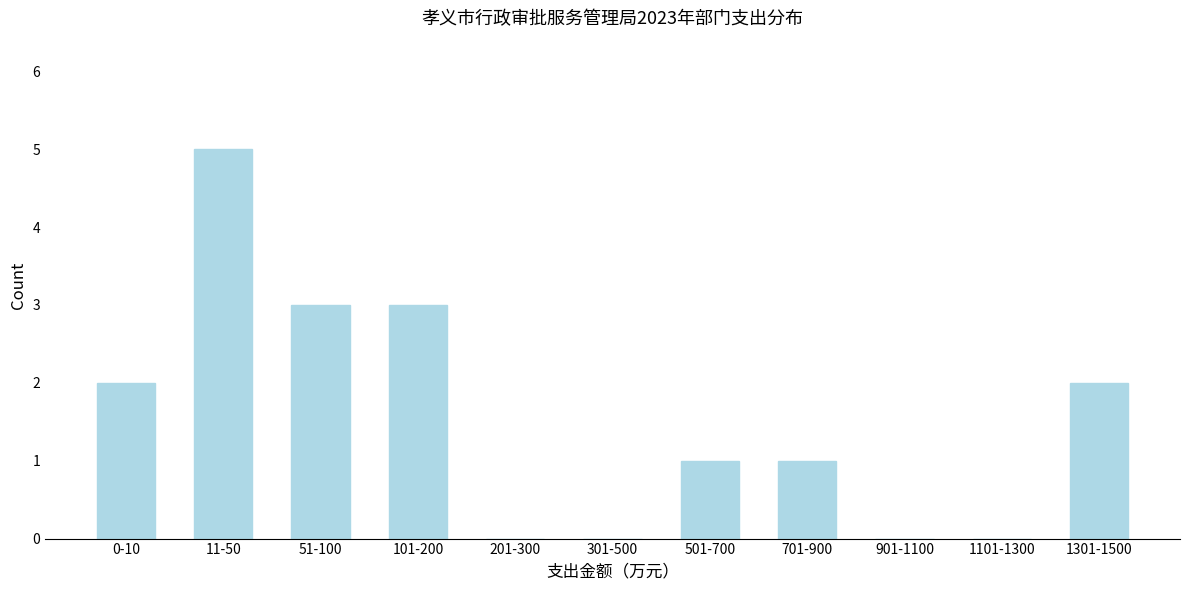

Reading right to left, transcribe all the data shown in this chart.

1301-1500=2	1101-1300=0	901-1100=0	701-900=1	501-700=1	301-500=0	201-300=0	101-200=3	51-100=3	11-50=5	0-10=2